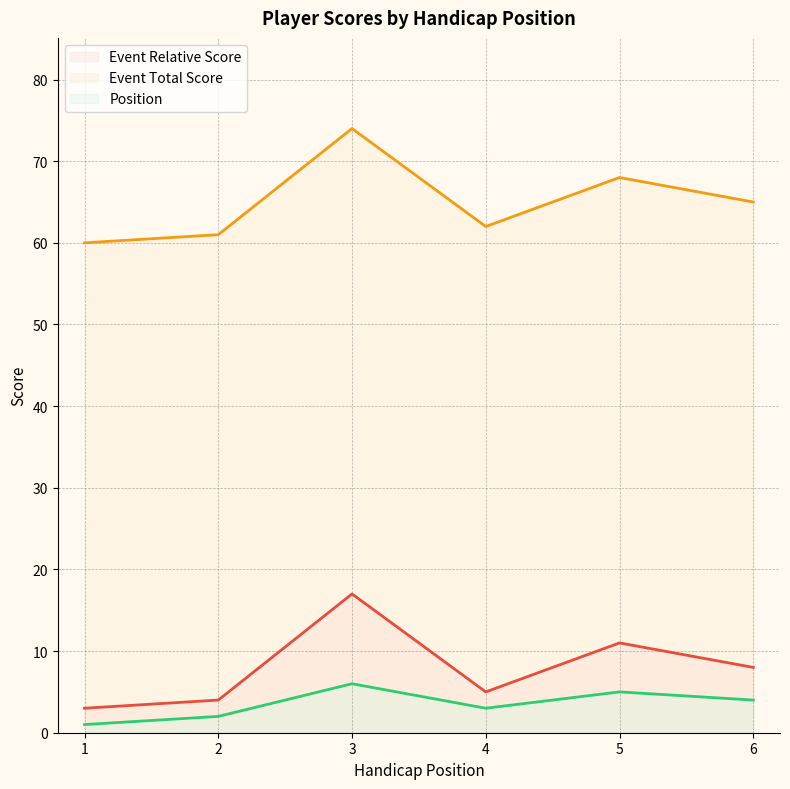

Reading right to left, what are all the values shown in this chart?

Event Relative Score (line): 8	11	5	17	4	3
Event Total Score (line): 65	68	62	74	61	60
Position (line): 4	5	3	6	2	1